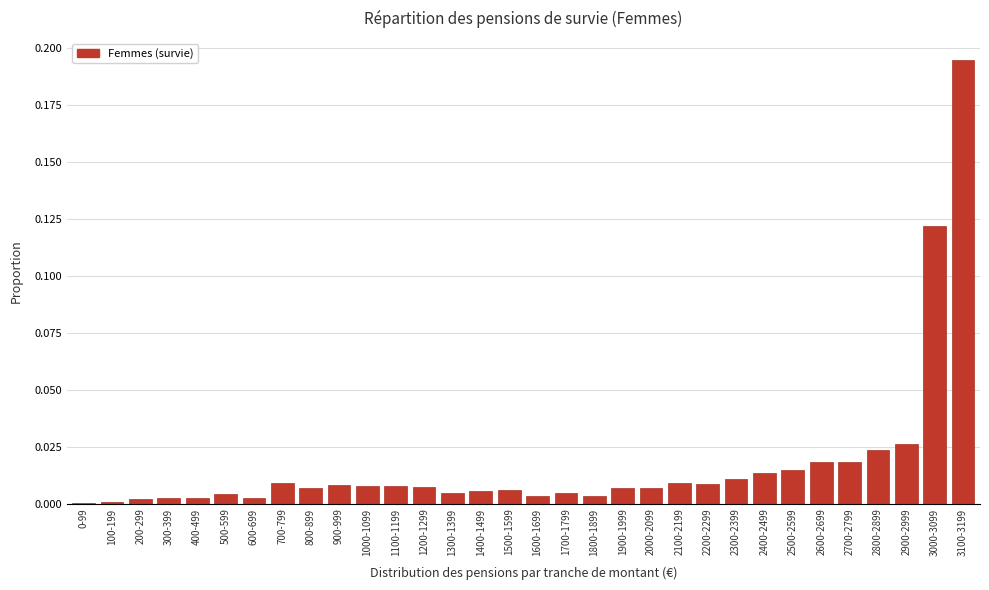

True or false: the data shows 0.0 at 1700-1799.

True